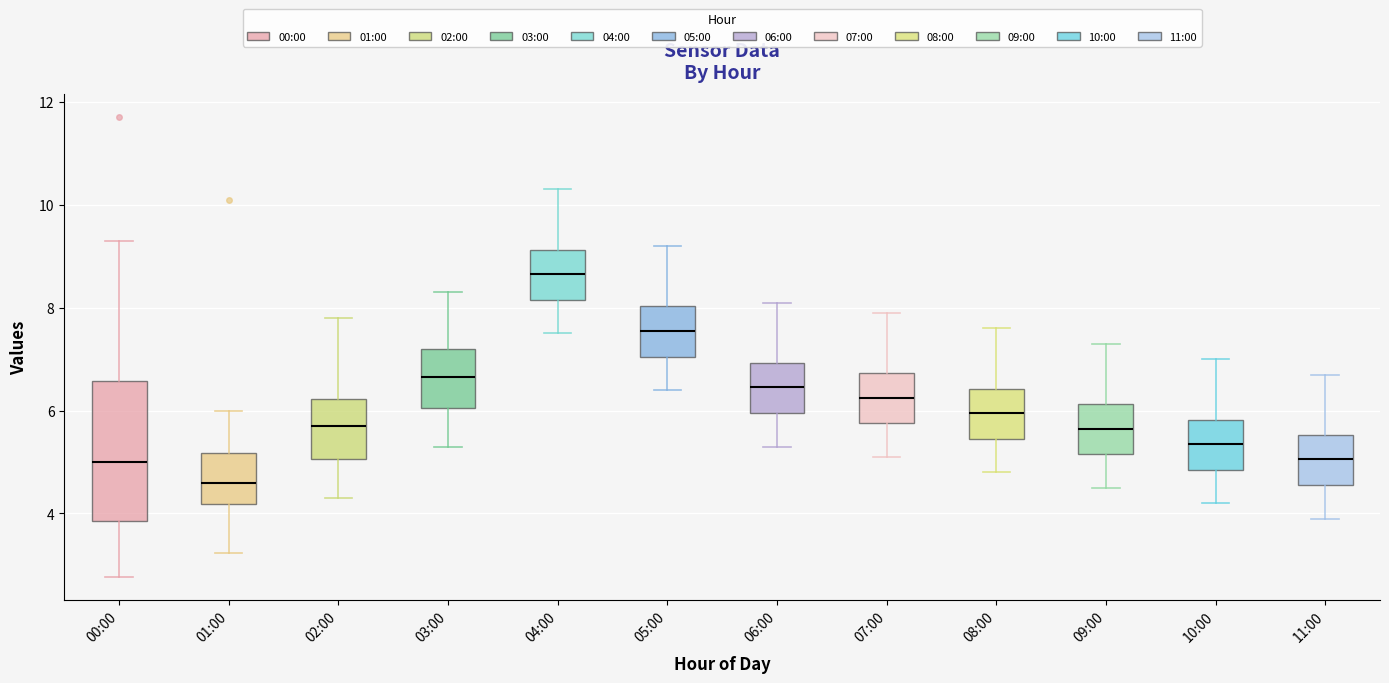

Comparing the boxes themselves (not the whiskers), which one is the tallest?

00:00